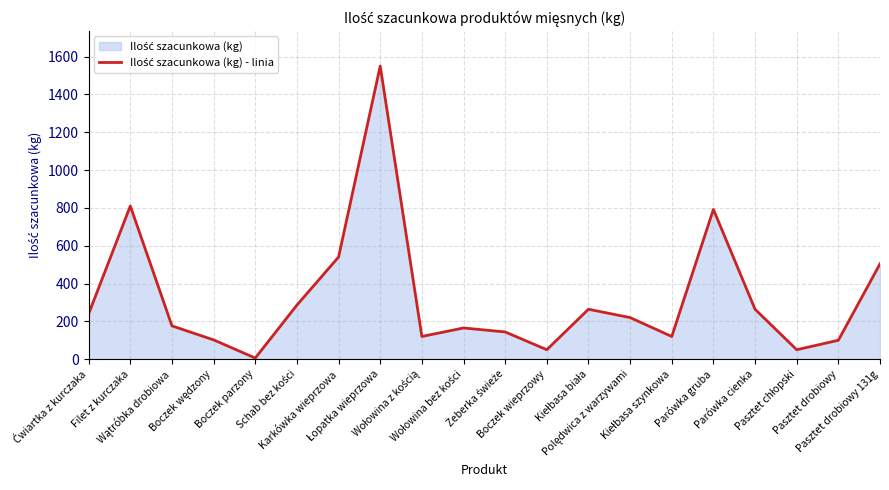

What value does the data have at Polędwica z warzywami?

220